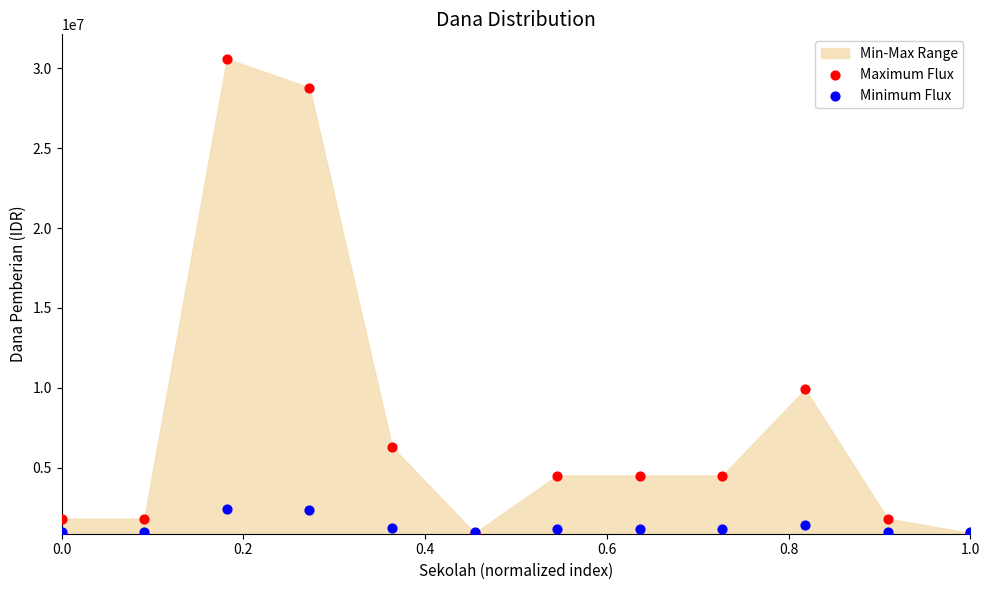

Across all series, what Y value is closest to 15750000?

9900000